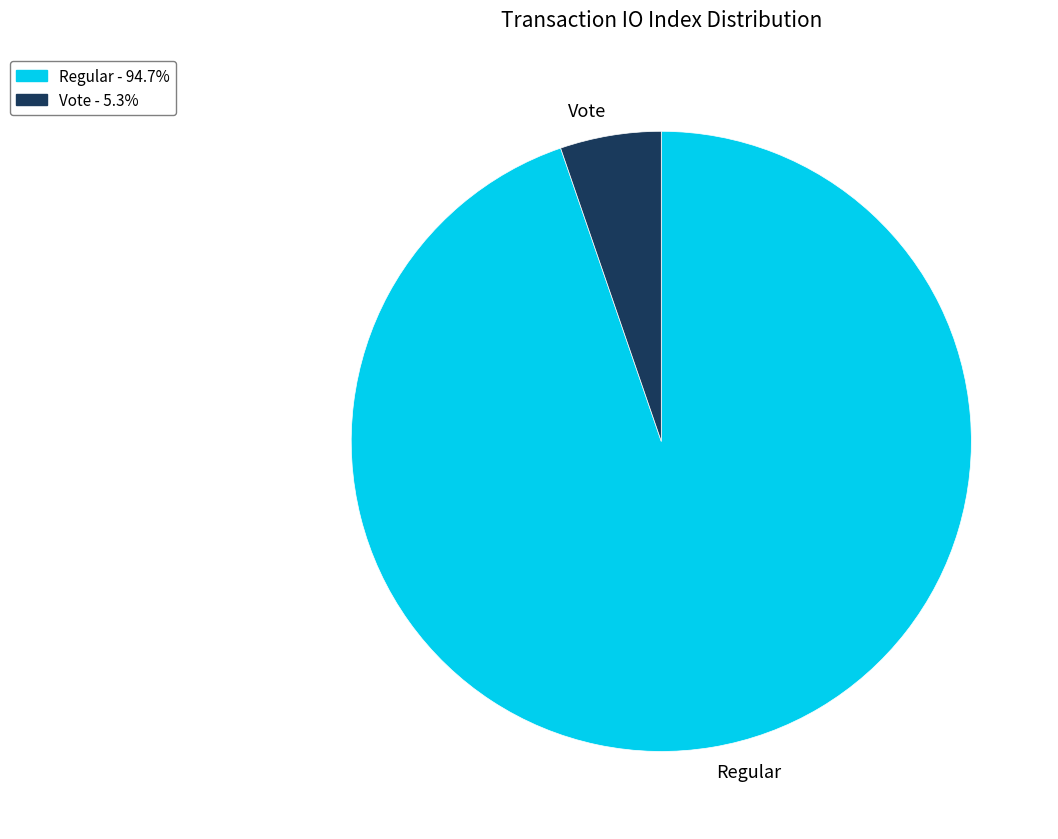

Combined, do Vote and Regular account for over 50%?

Yes